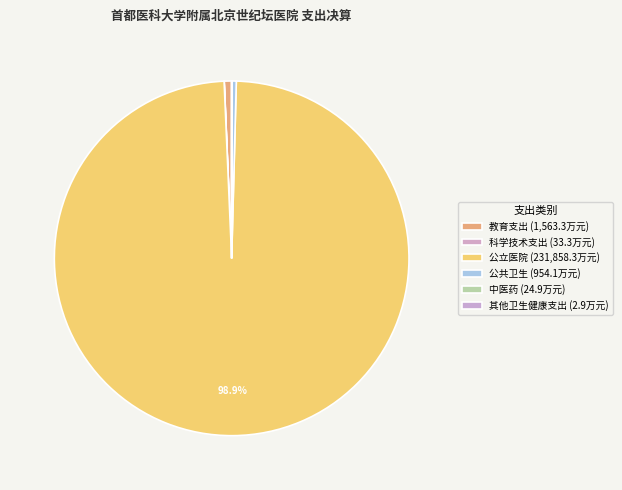

Is 公立医院 the majority of the pie?

Yes